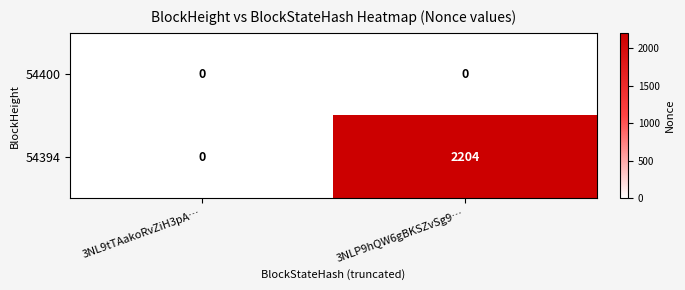

Which series has the largest range (max minus min)?

54394